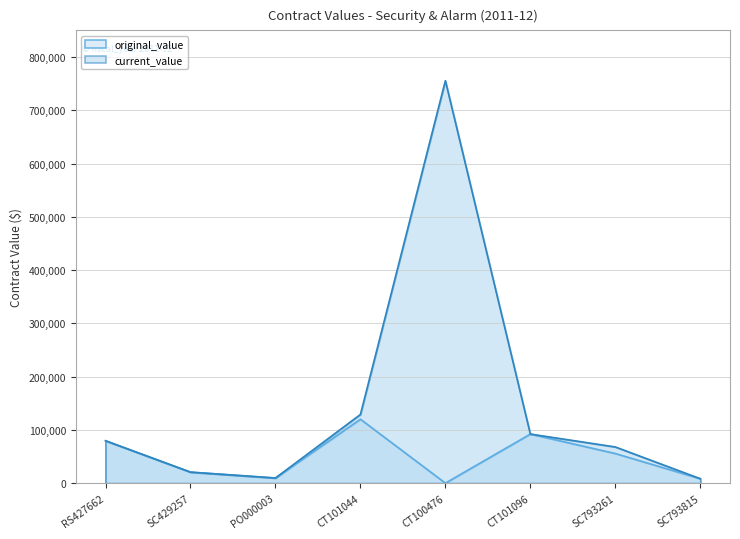

How many categories are shown in the chart?

8